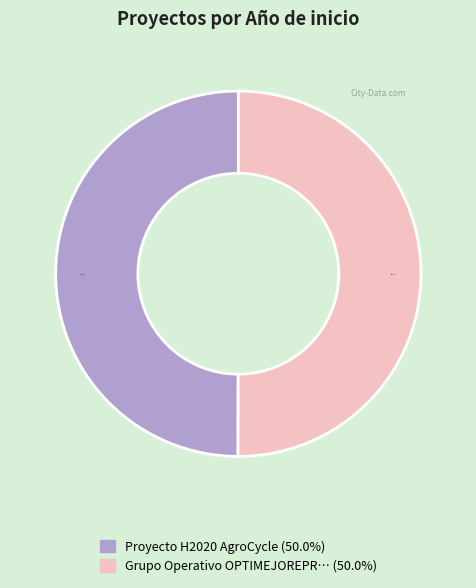

How many slices are in this pie chart?

2